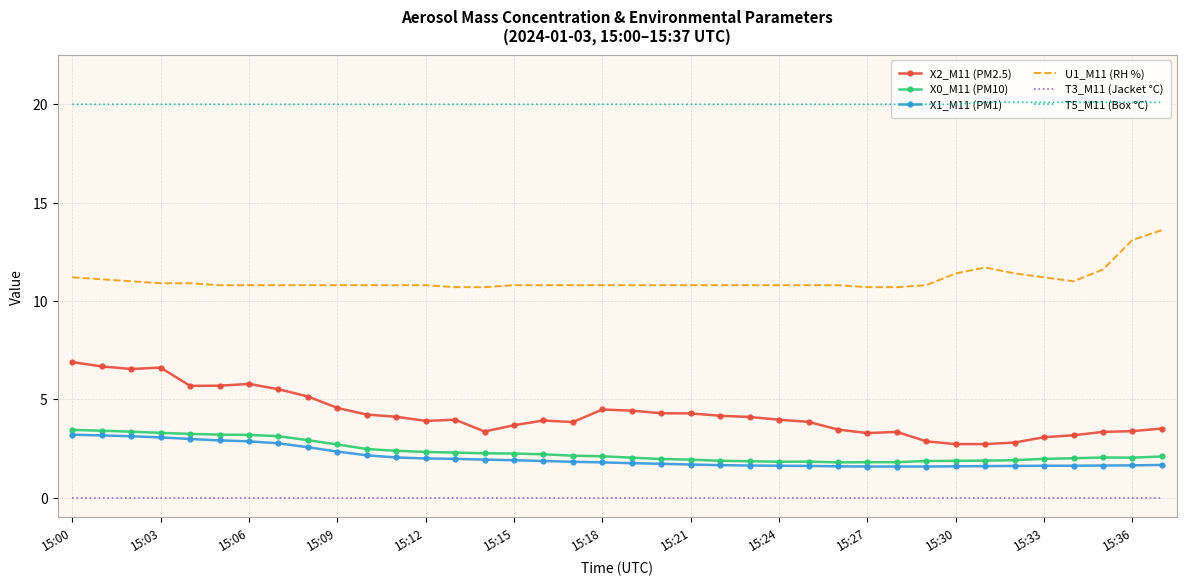

Which series has the widest spread of values?

X2_M11 (PM2.5)